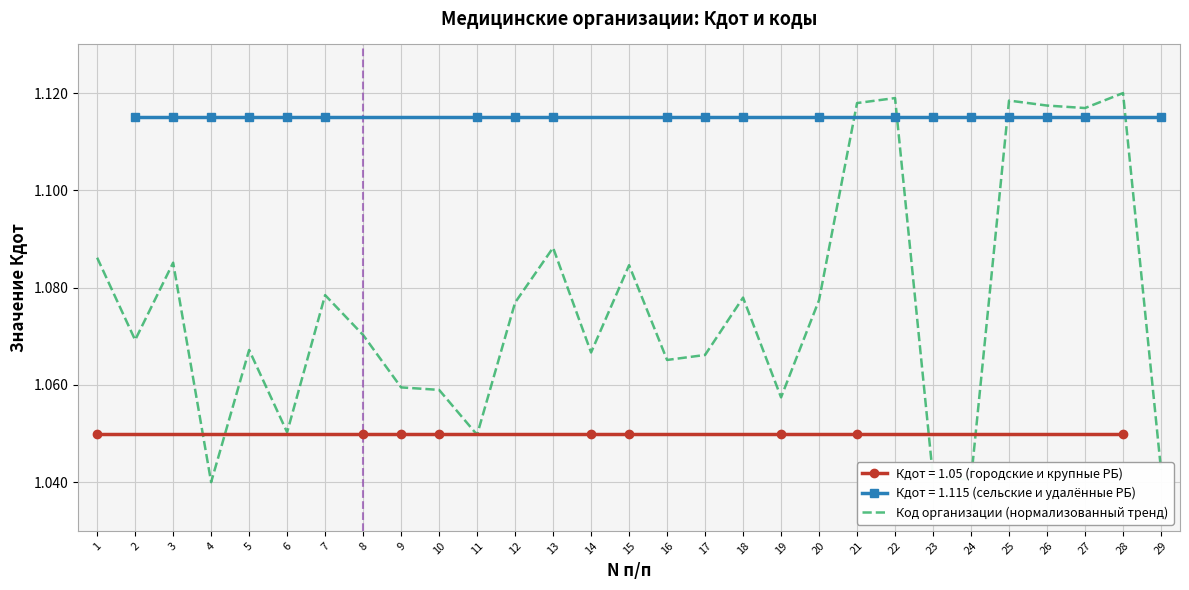

Rank the categories by value from highest to lowest.

28, 22, 25, 21, 26, 27, 13, 1, 3, 15, 7, 18, 20, 12, 8, 2, 5, 14, 17, 16, 9, 10, 19, 6, 11, 29, 23, 24, 4